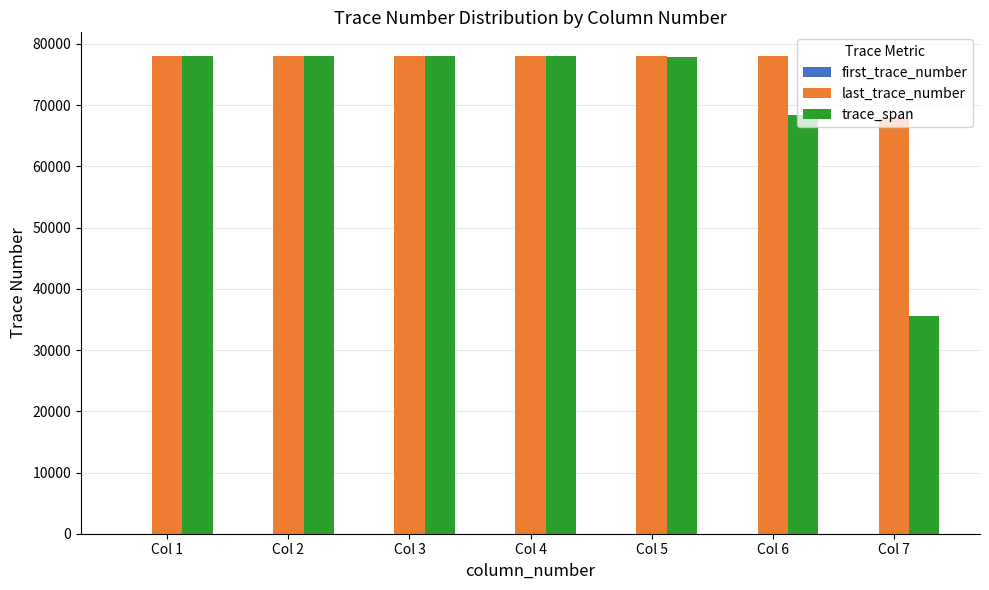

The value of last_trace_number at Col 3 is 50548. True or false?

False